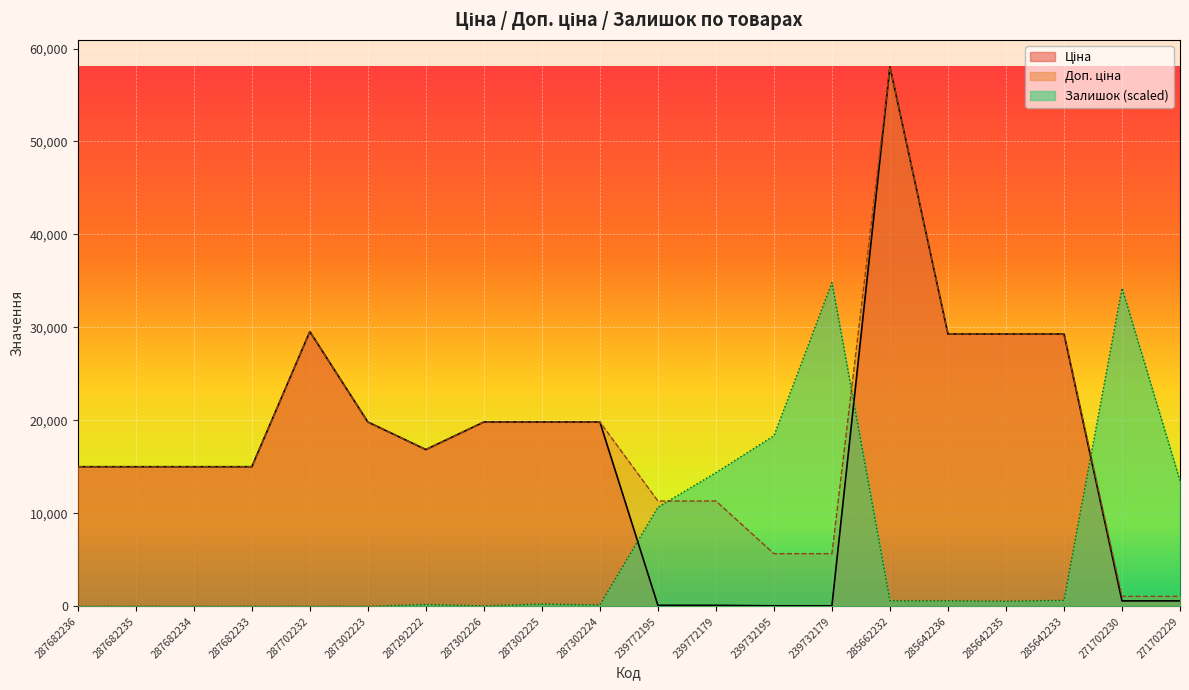

At which label is Доп. ціна closest to 29555?

287702232